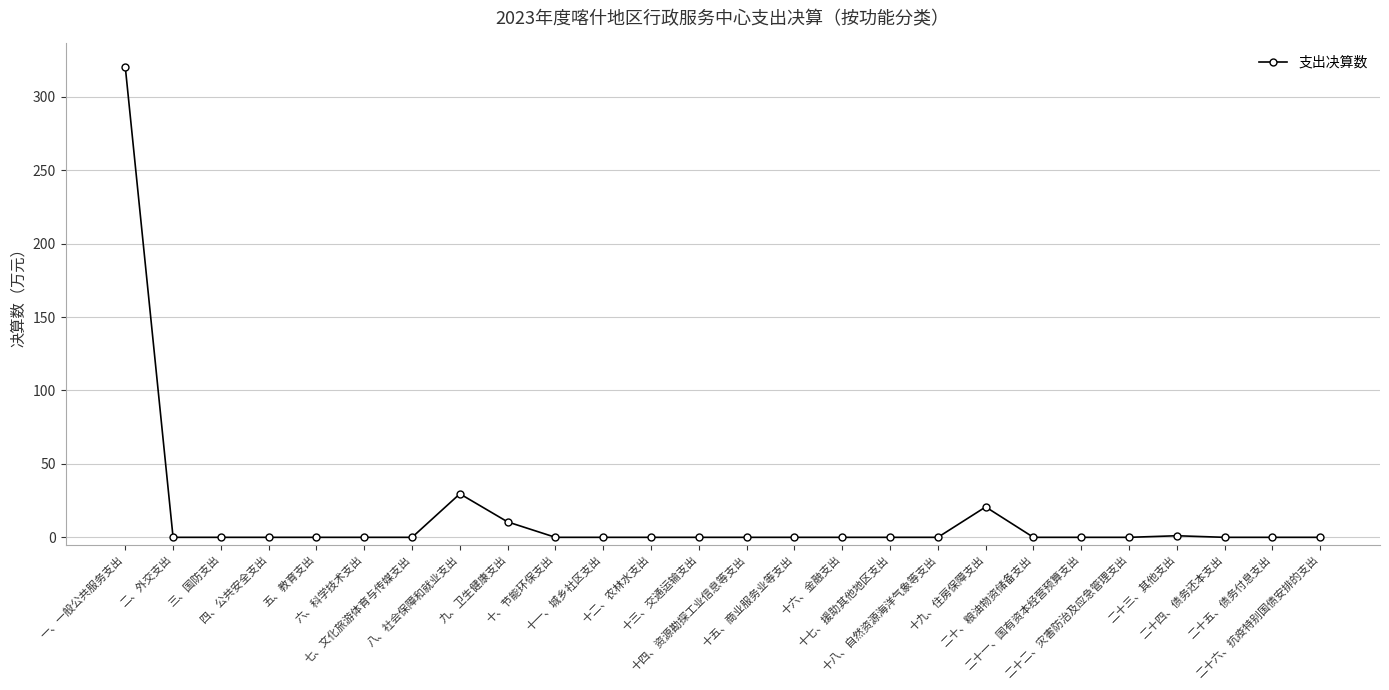

What is the value of the 8th point from the left?

29.6